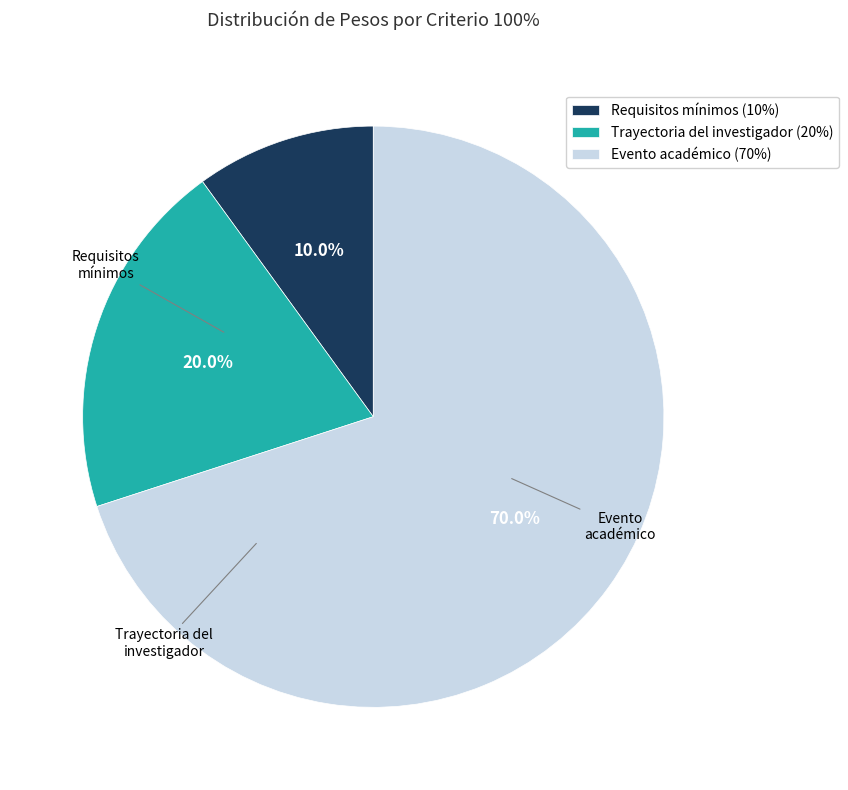

How many slices are in this pie chart?

3